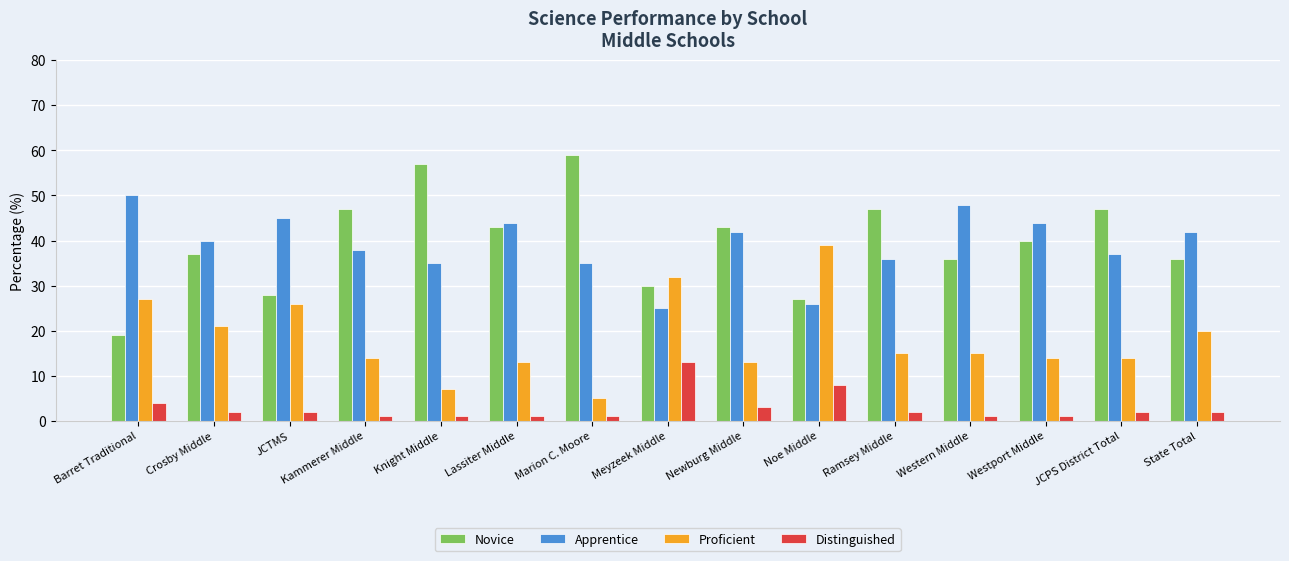

The value of Distinguished at Barret Traditional is 4. True or false?

True